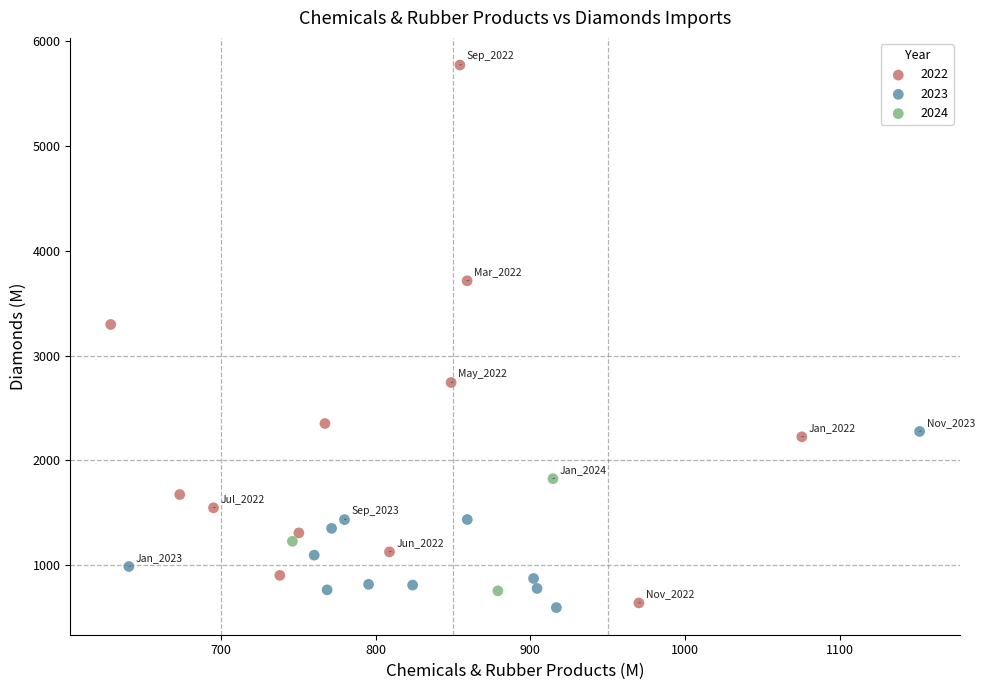

Which series has the widest spread of Y values?

2022